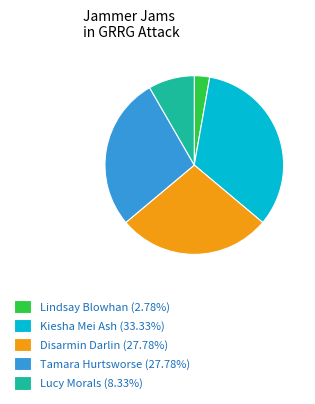

What is the ratio of the value at Disarmin Darlin (27.78%) to the value at Lucy Morals (8.33%)?

3.3